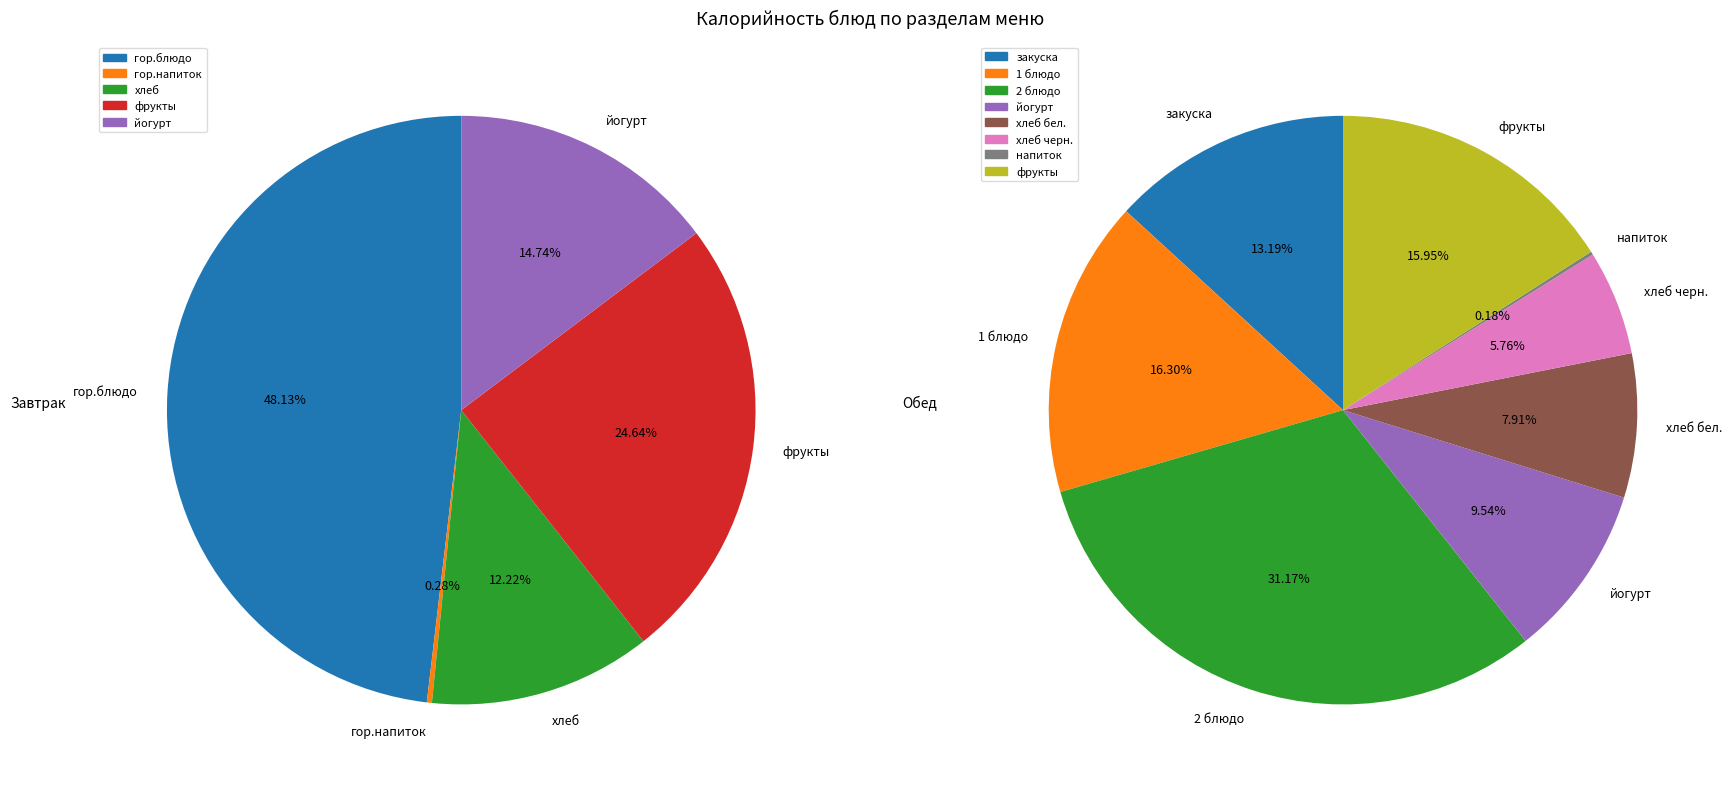

Combined, do 2 блюдо and напиток account for over 50%?

No